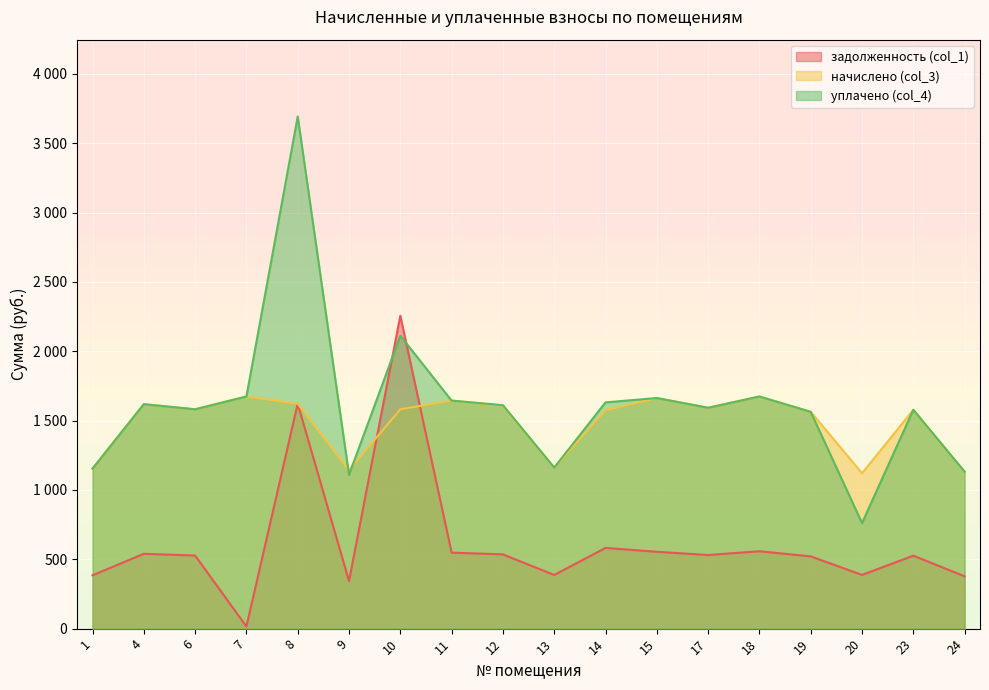

What is the difference between the second highest and second lowest values in the уплачено (col_4) series?

1003.2